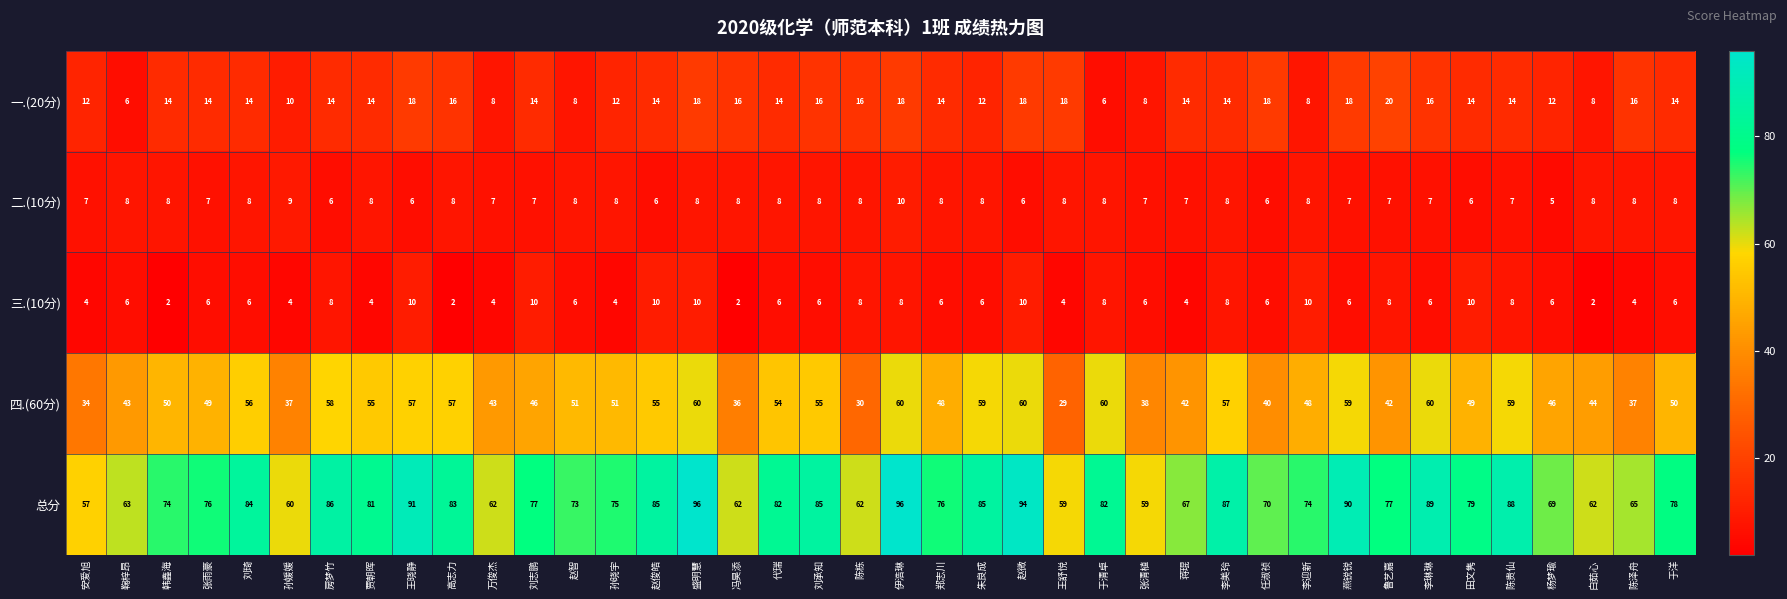

At how many categories does at least one series exceed 54?

40